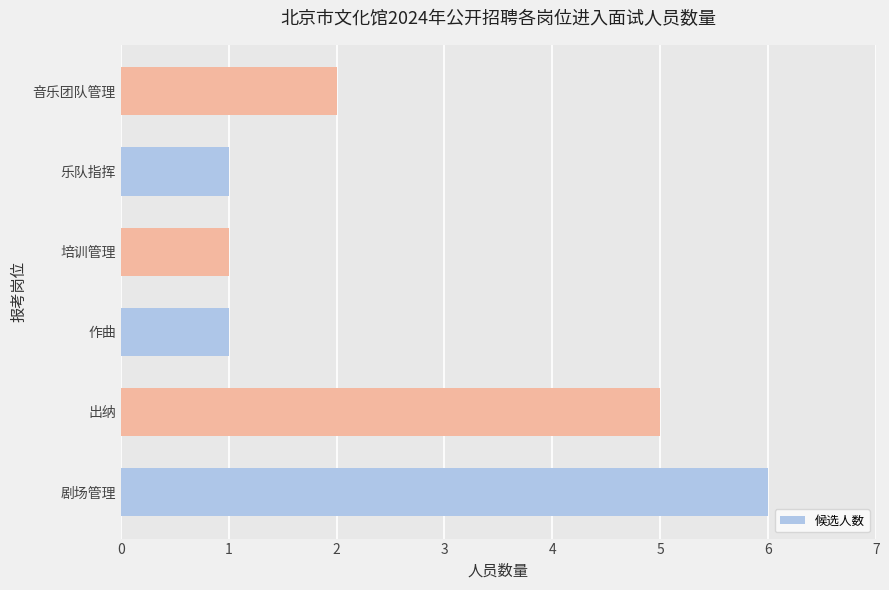

Are the bars horizontal?

Yes